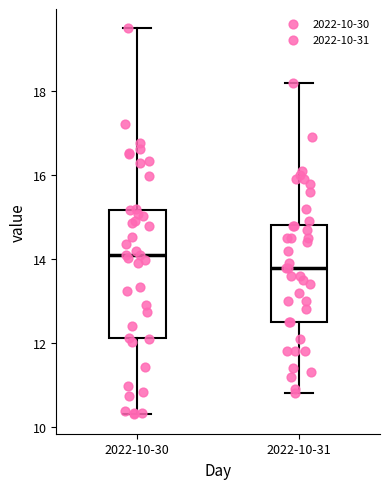

Where is the lower edge of the box for 2022-10-30 on the y-axis? The values are not printed on the chart, so give them approximately, as read against the axis.

12.2